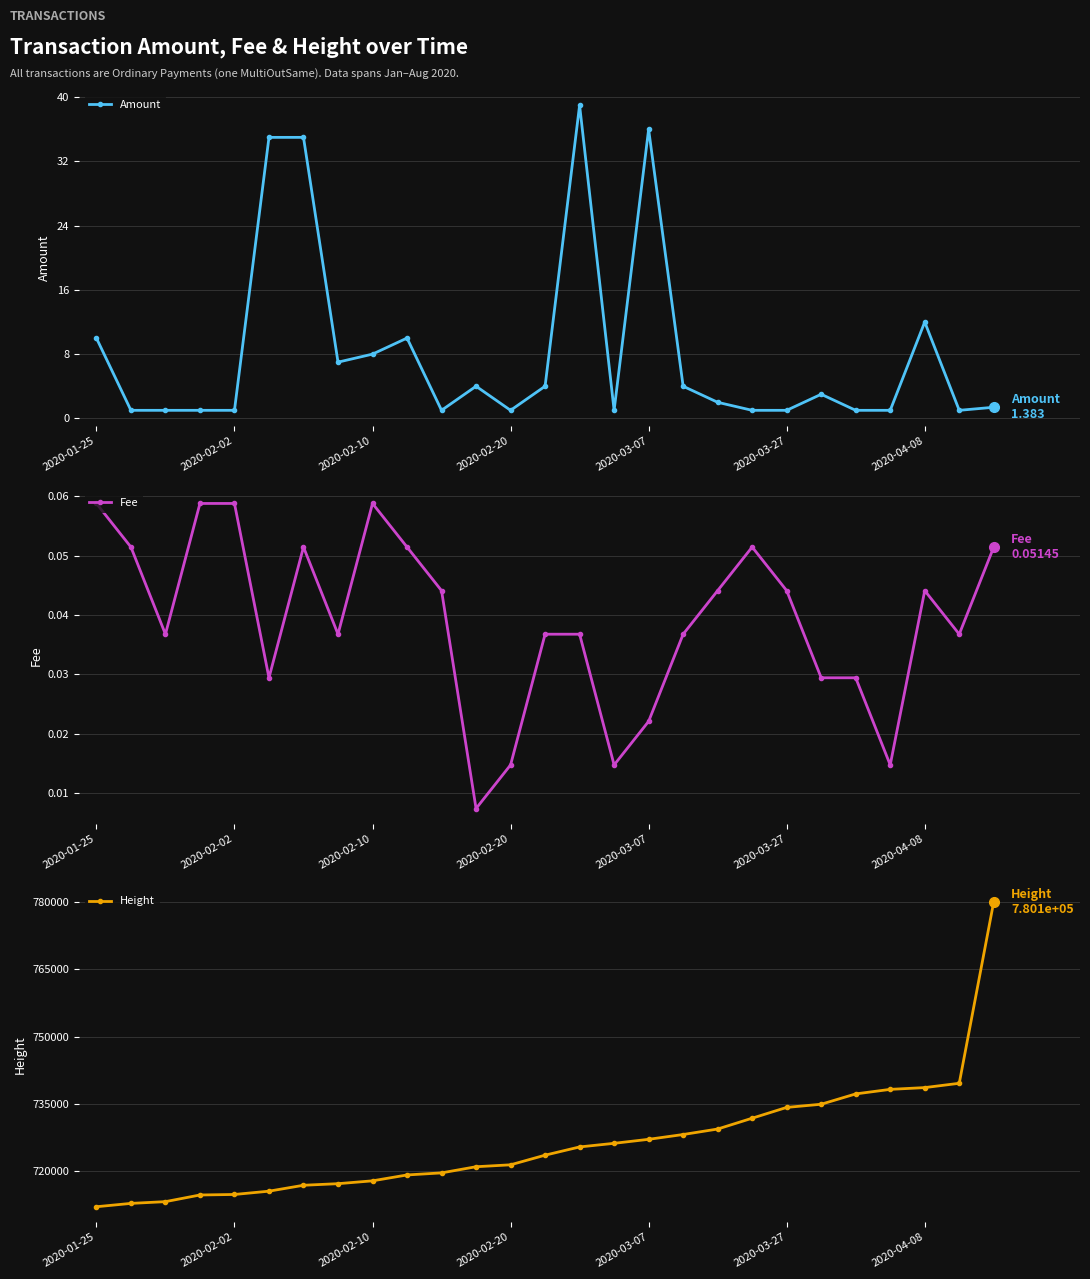

The Amount series shows 0.3 at 19. True or false?

False